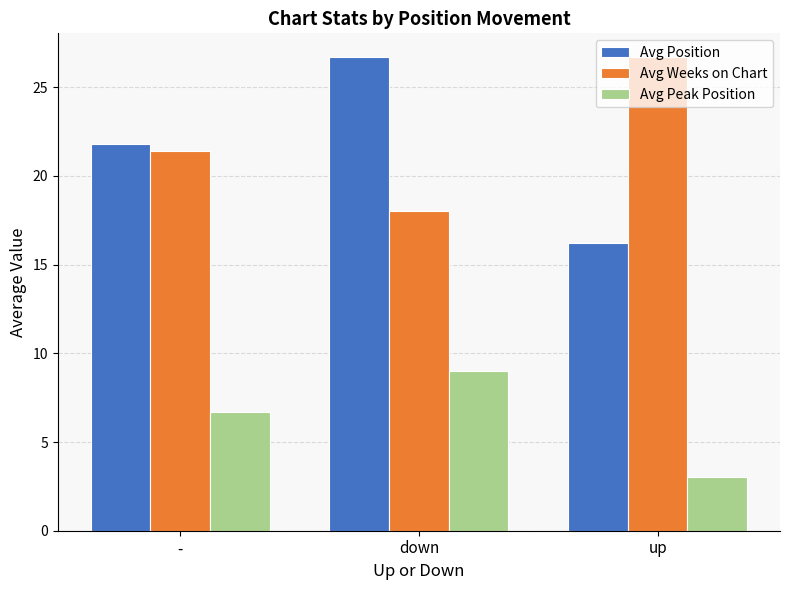

What is the value of the Avg Position bar at the 1st from the left?

21.8